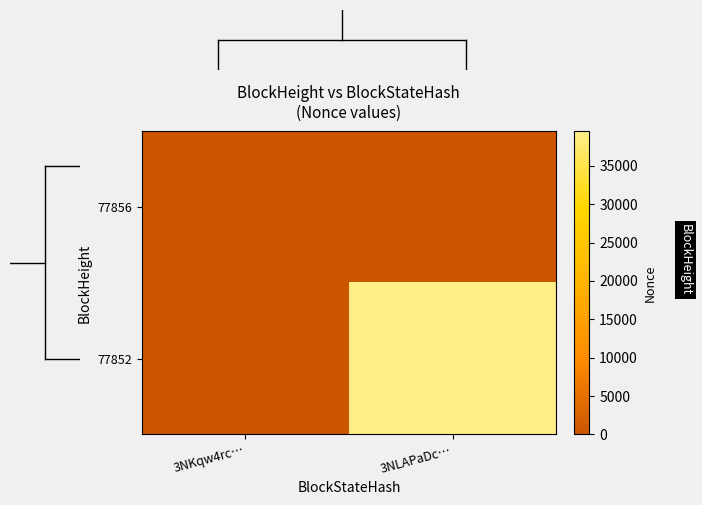

What is the maximum value shown in the chart?

39479